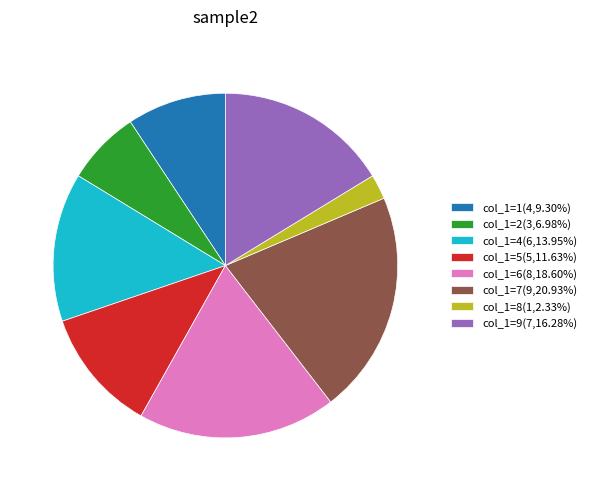

Count the number of slices in the pie.

8